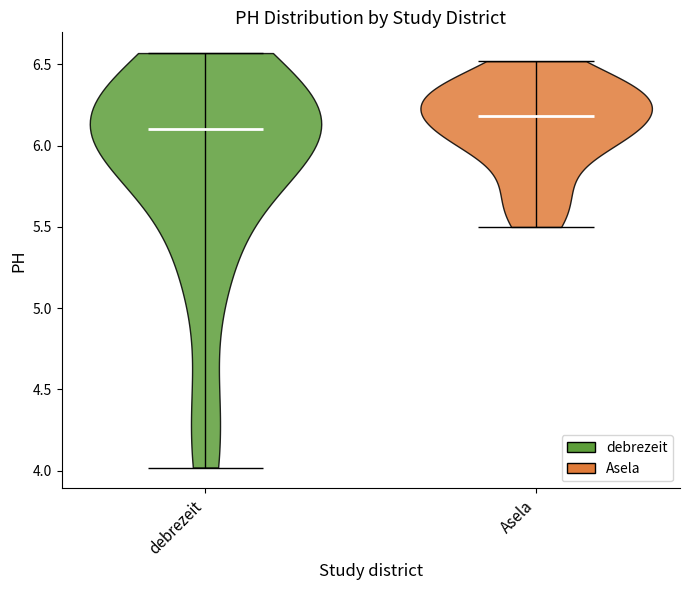

Reading left to right, read every violin against the y-axis: where its median line is, and the lowest and highest points it reaches. The values are not printed on the chart, so give them approximately, as read against the axis.

debrezeit: median line 6.10, lowest point 4.00, highest point 6.55
Asela: median line 6.20, lowest point 5.50, highest point 6.50